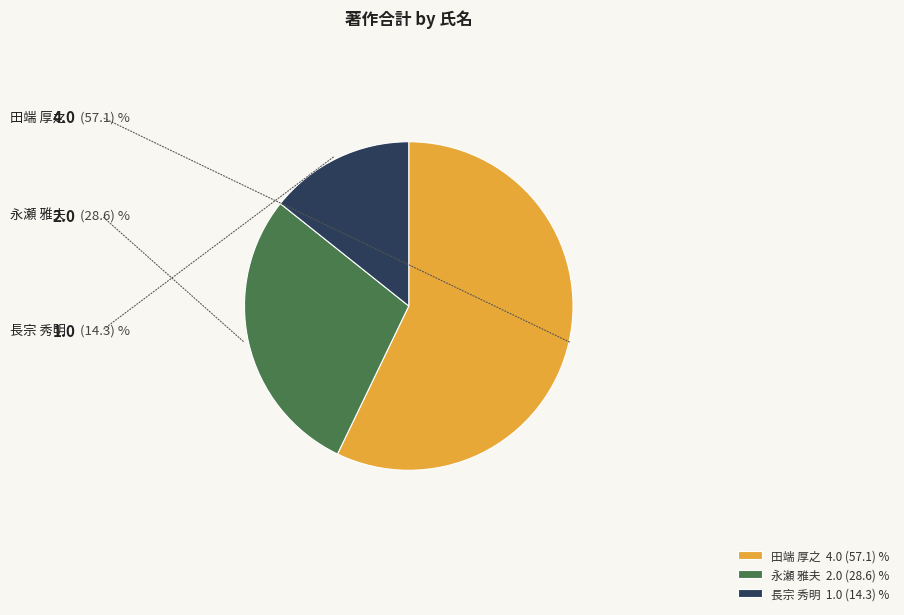

Rank the categories by value from lowest to highest.

長宗 秀明 1.0 (14.3) %, 永瀬 雅夫 2.0 (28.6) %, 田端 厚之 4.0 (57.1) %